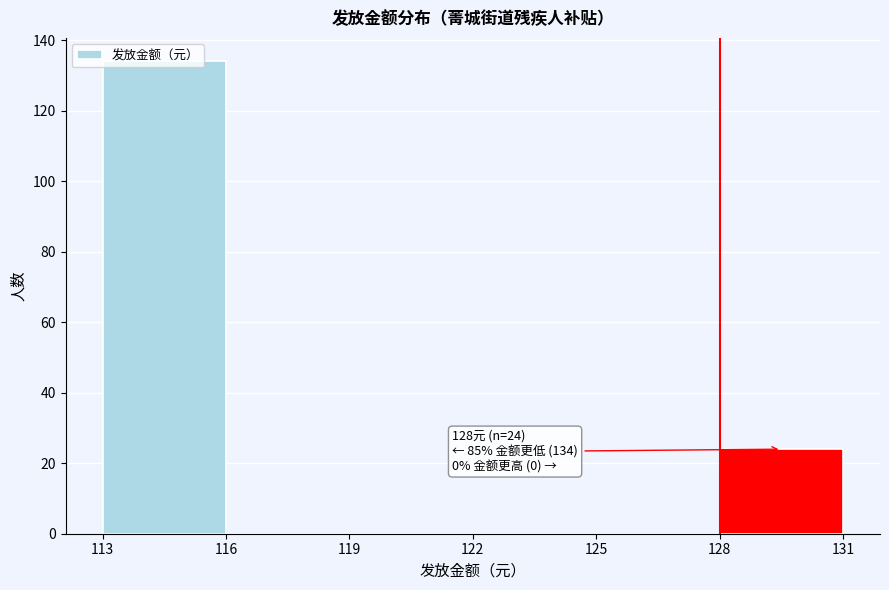

Over which range of the x-axis is the bar tallest?

113 to 116